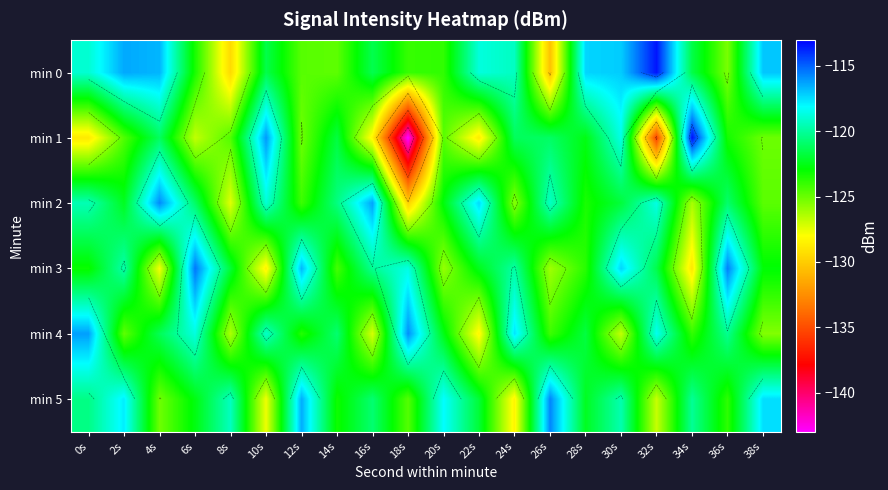

Rank the series by their maximum value, from lowest to highest.

min 4, min 2, min 5, min 3, min 0, min 1